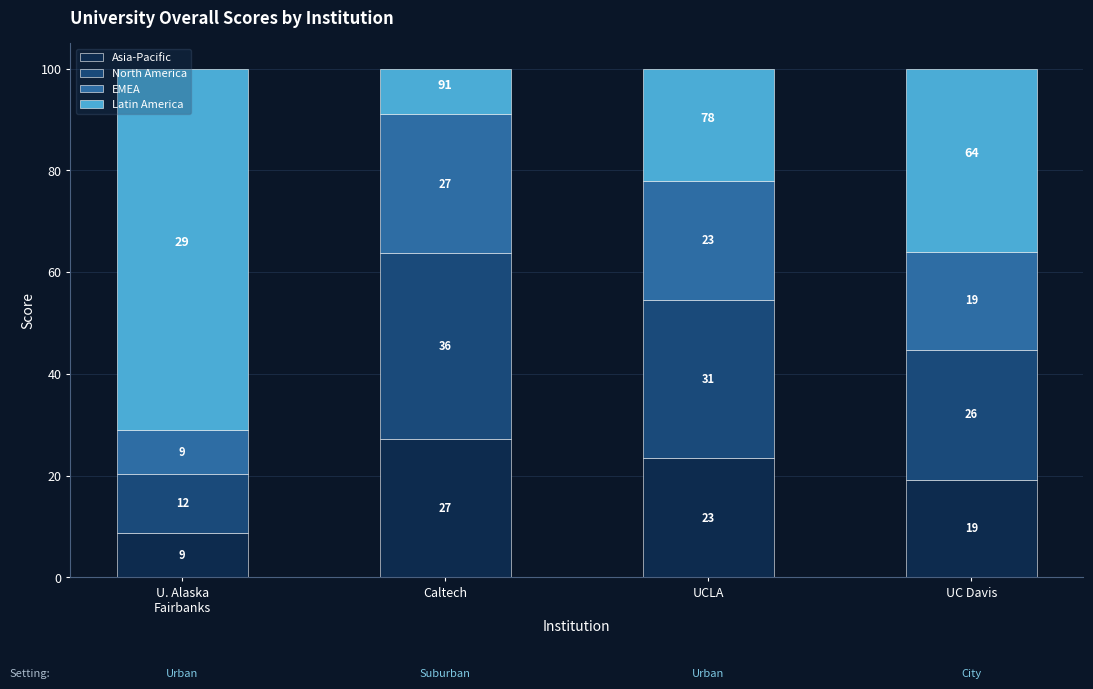

Between Caltech and UC Davis, which is larger?

Caltech